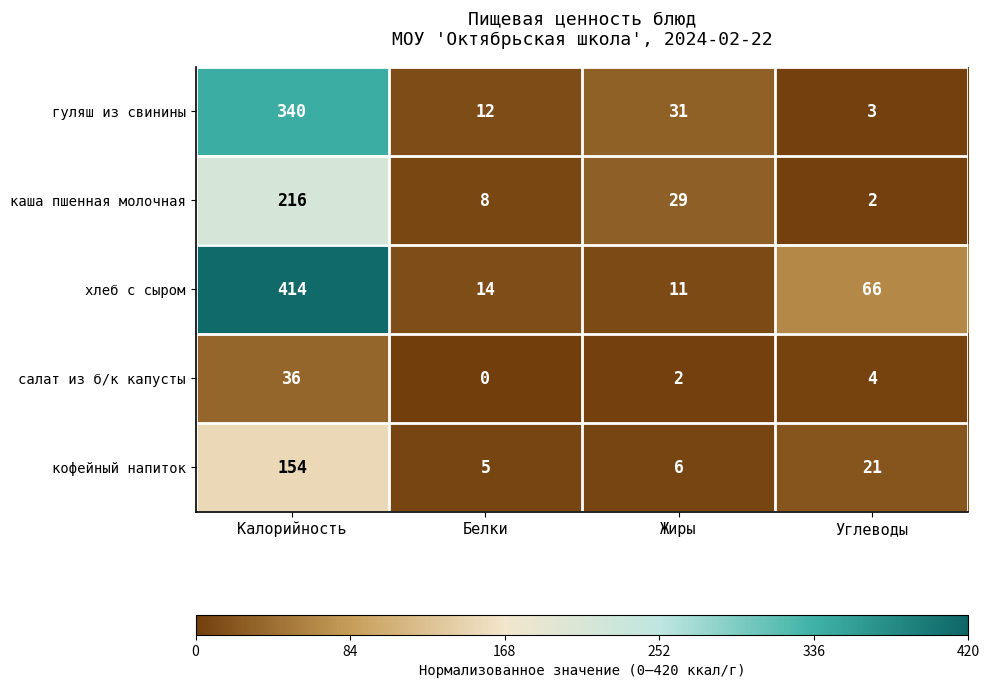

Which series changed the most between Калорийность and Углеводы?

хлеб с сыром